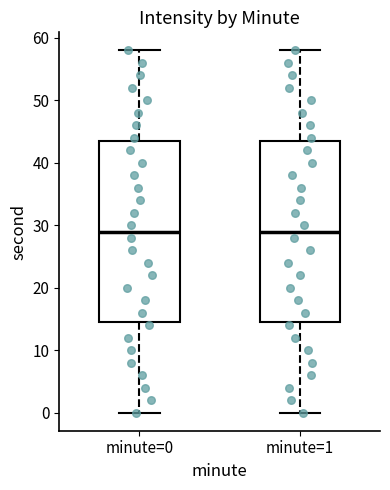

Reading left to right, read every box against the y-axis: the position of its median line, the range the box covers, and the ends of its whiskers. The values are not printed on the chart, so give them approximately, as read against the axis.

minute=0: median 29, box 15 to 44, whiskers 0 to 58
minute=1: median 29, box 15 to 44, whiskers 0 to 58